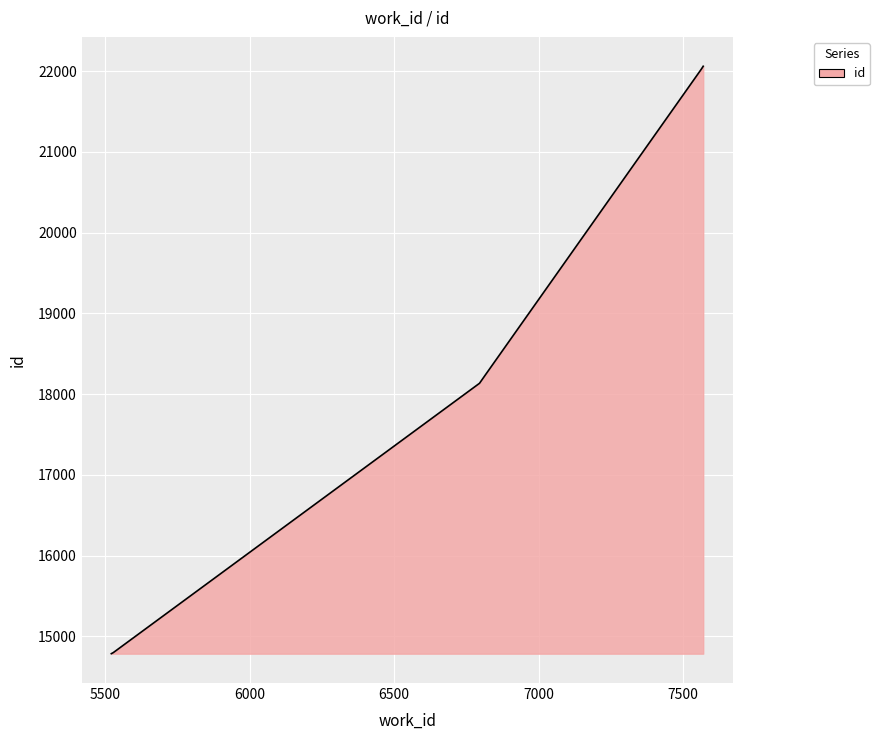

What is the difference between the maximum and minimum values?

7278.0